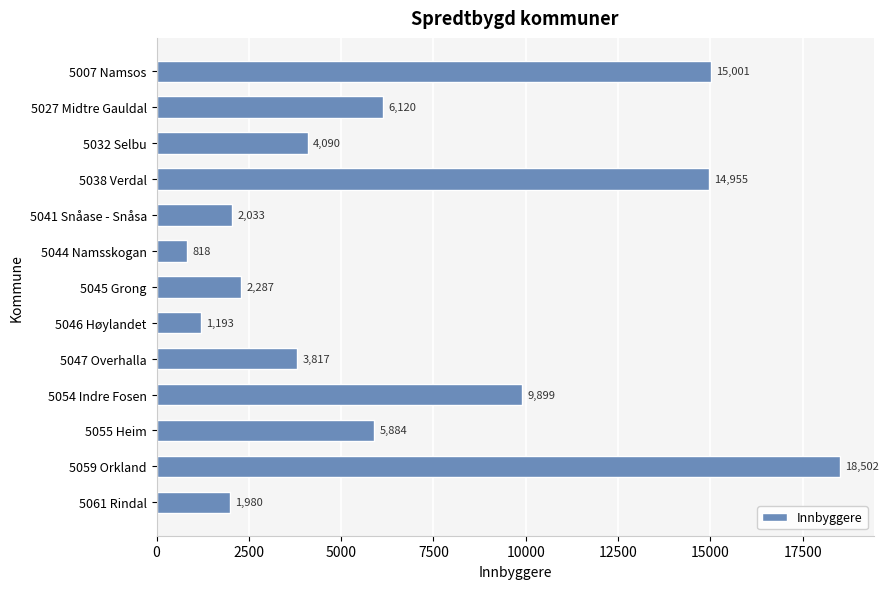

Is it true that the value at 5045 Grong is 2287?

True